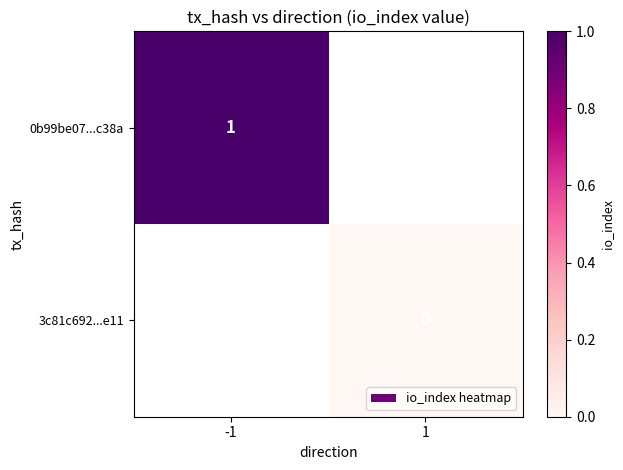

The value of 0b99be07...c38a at -1 is 1. True or false?

True